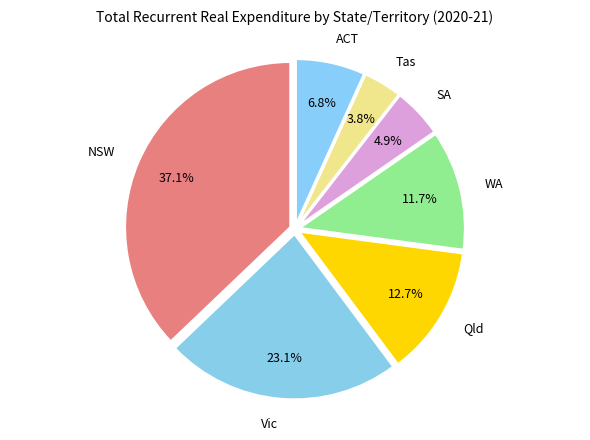

Does WA account for over 50% of the chart?

No